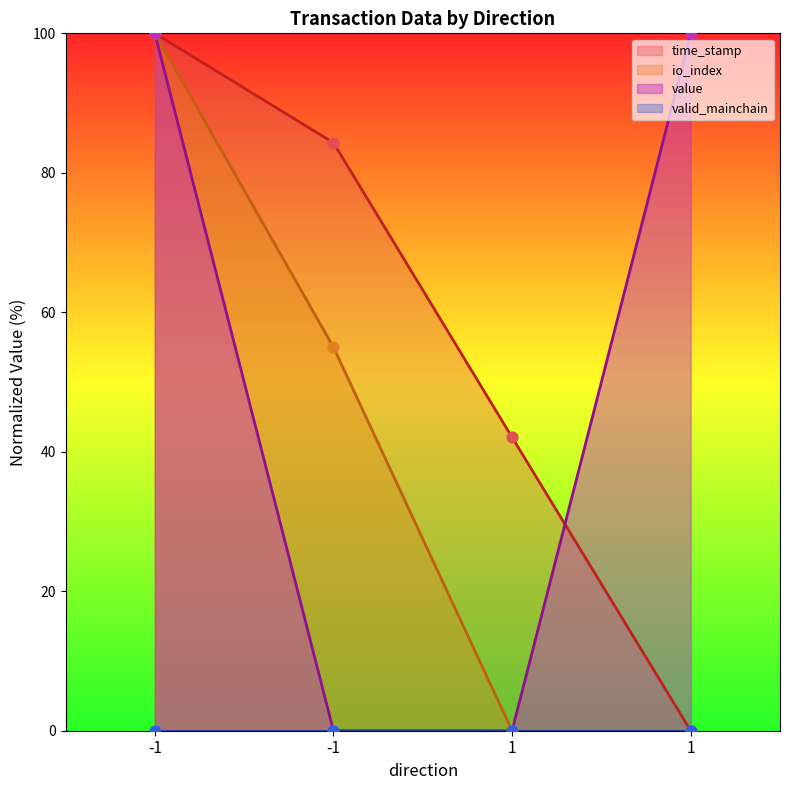

Which series reaches the maximum Y coordinate?

time_stamp